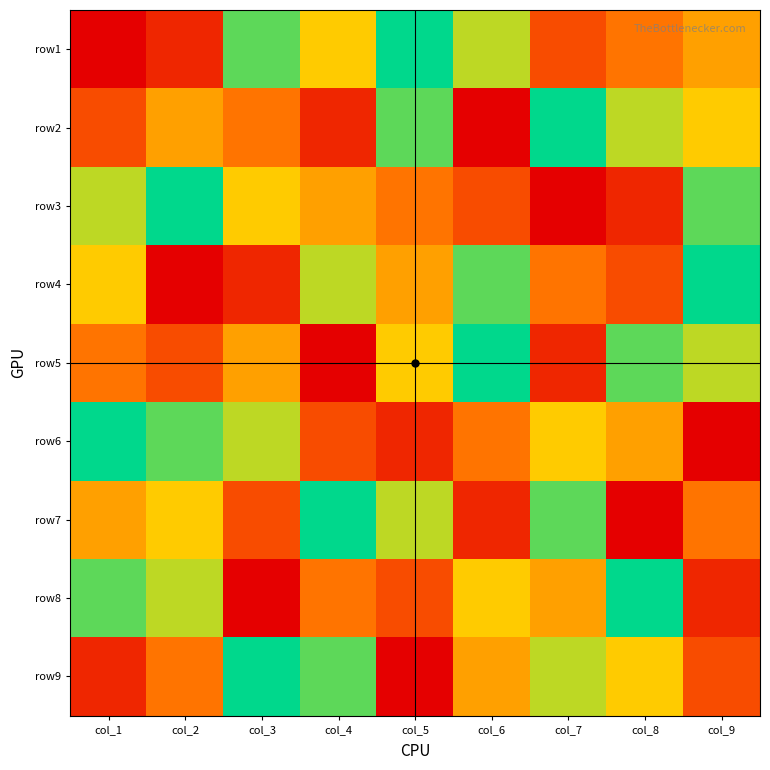

What is the spread (max minus min) of values at col_4?

8